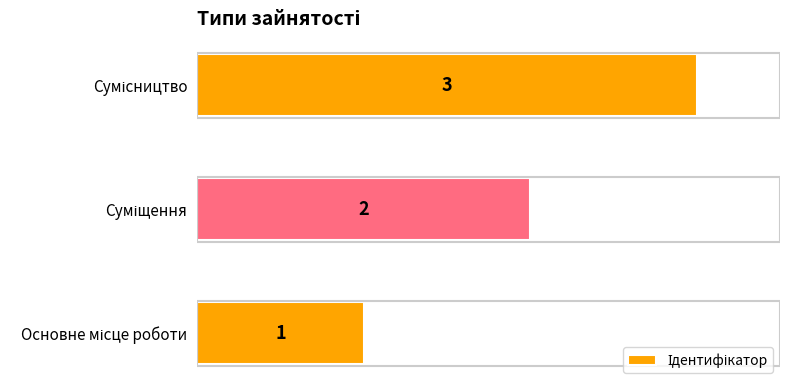

What is the greatest value displayed?

3